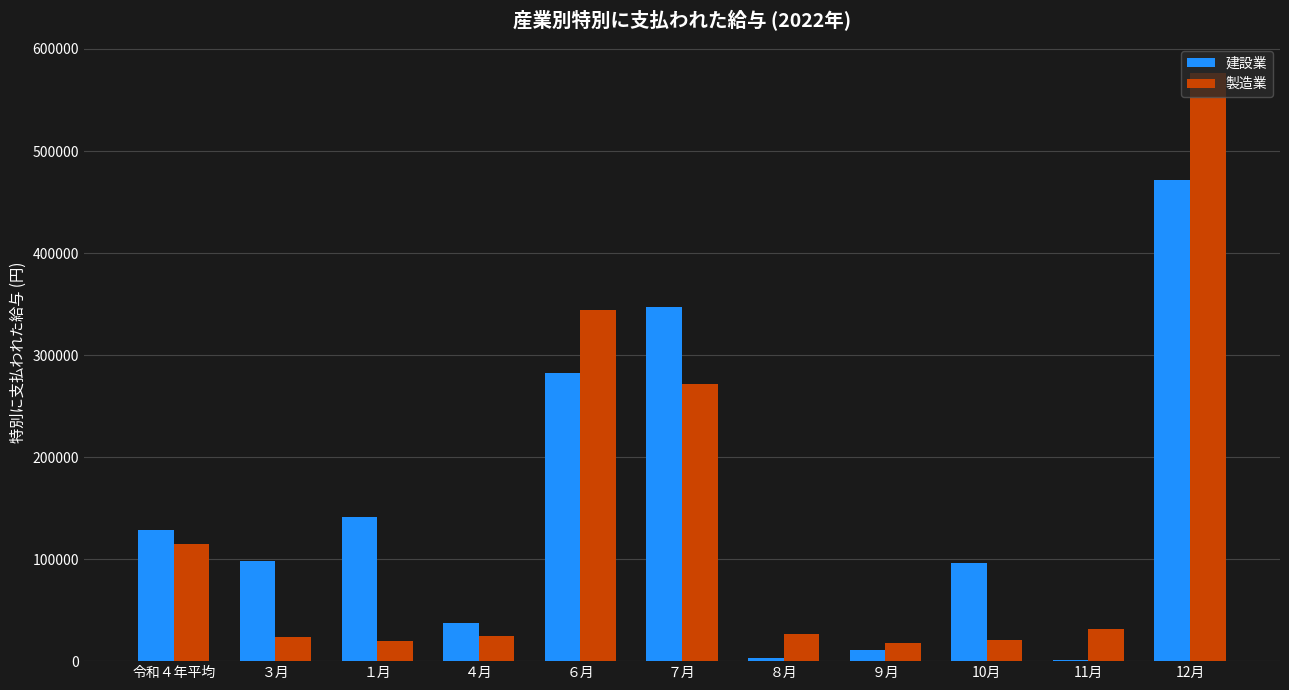

Is the value of 製造業 at 10月 greater than the value of 建設業 at ４月?

No